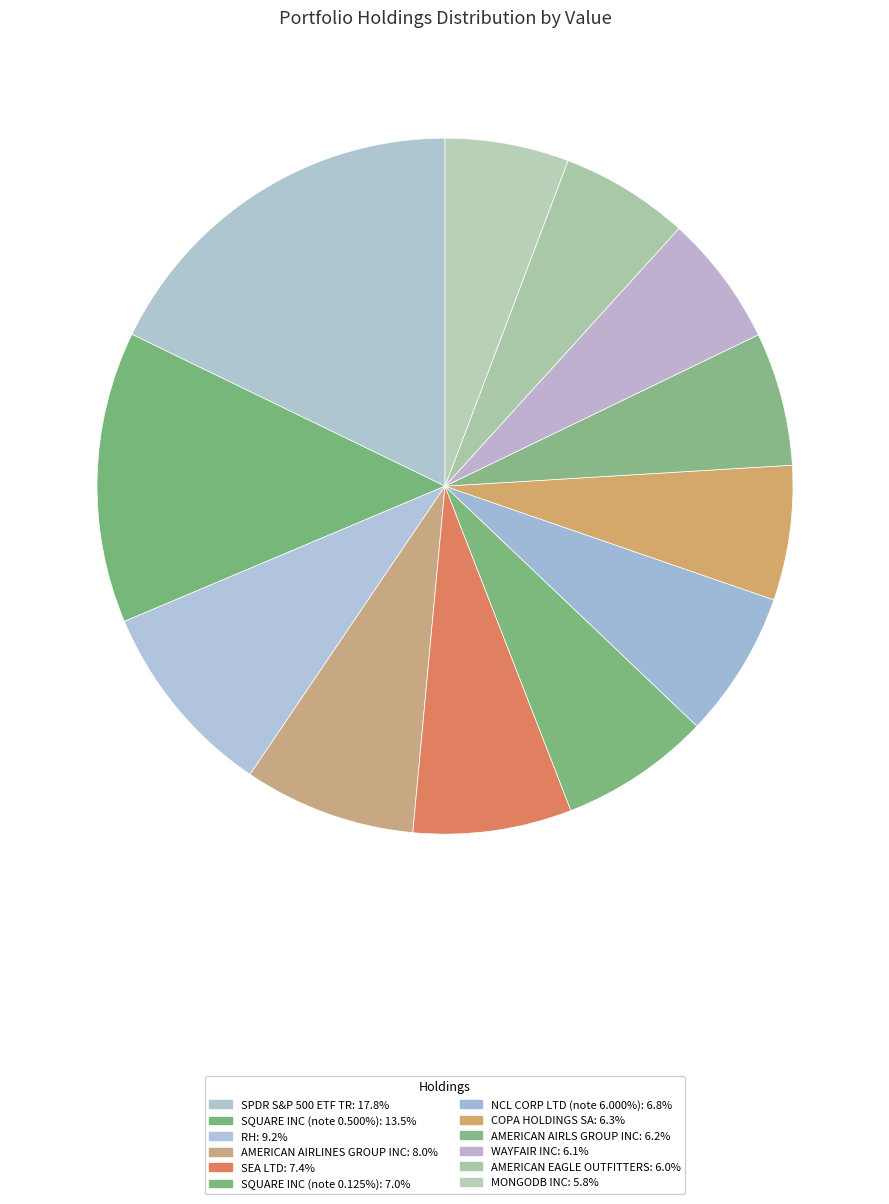

Is there a majority slice in this chart?

No